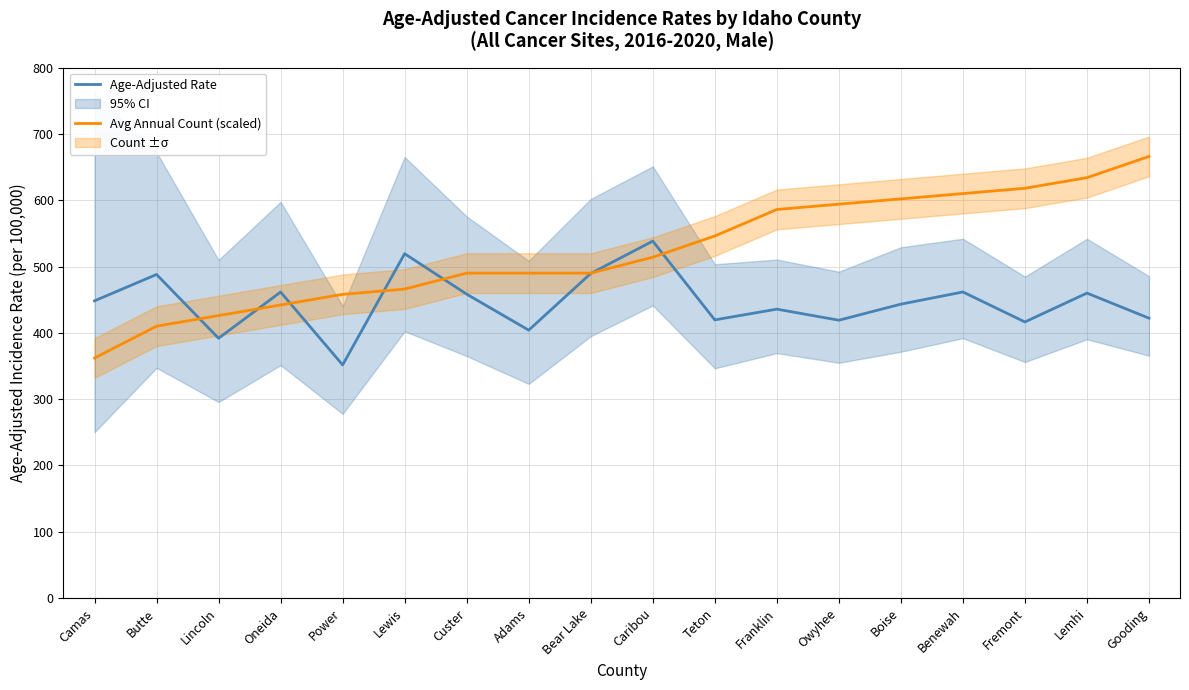

How many lines are shown in the chart?

2